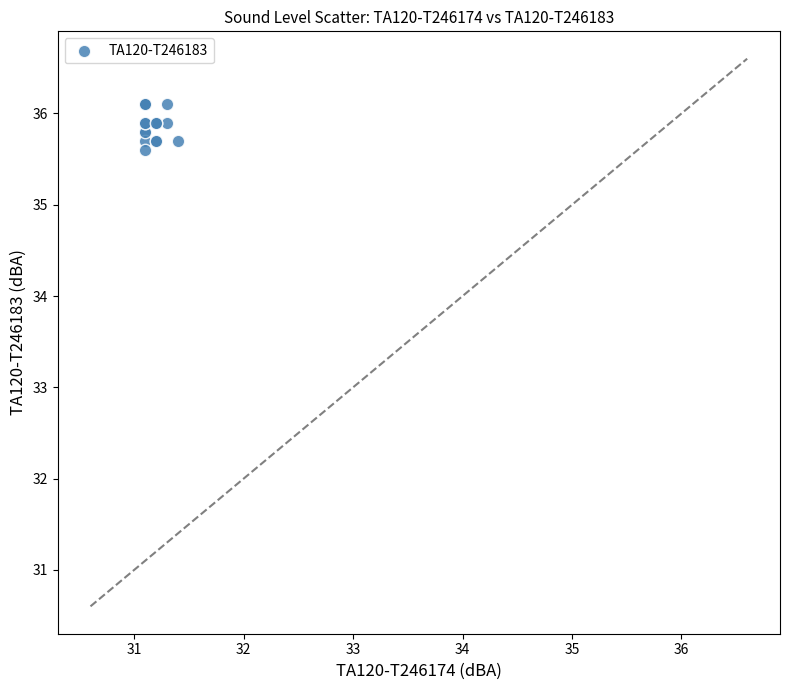

What Y value in the scatter plot is closest to 35?

35.6